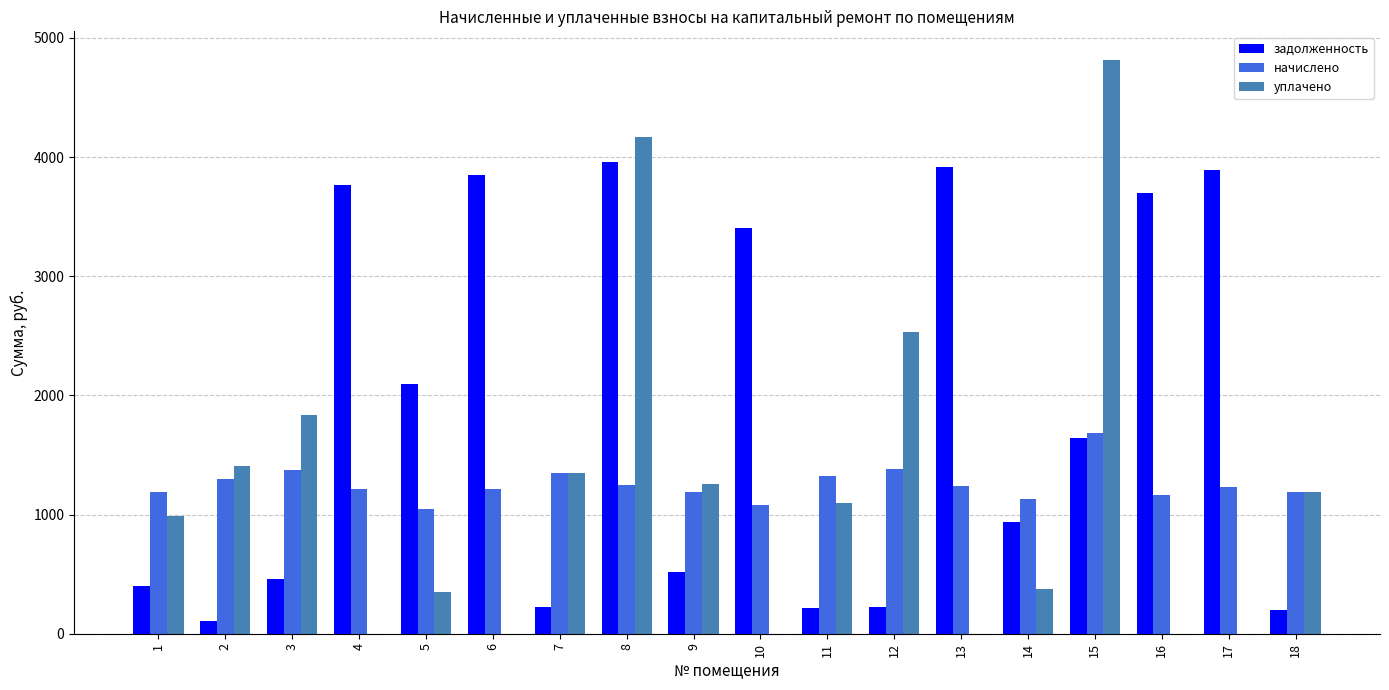

Is it true that уплачено equals 1832.6 at 3?

True